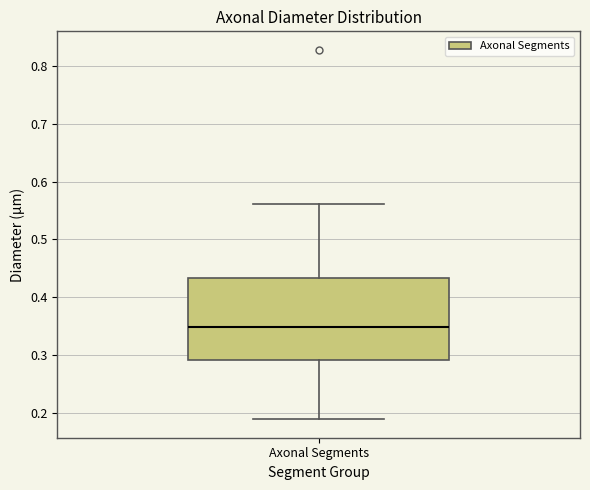

Read this box plot against the y-axis: the position of the median line, the range covered by the box, and the ends of both whiskers. The values are not printed on the chart, so give them approximately, as read against the axis.

median 0.35, box 0.29 to 0.43, whiskers 0.19 to 0.56